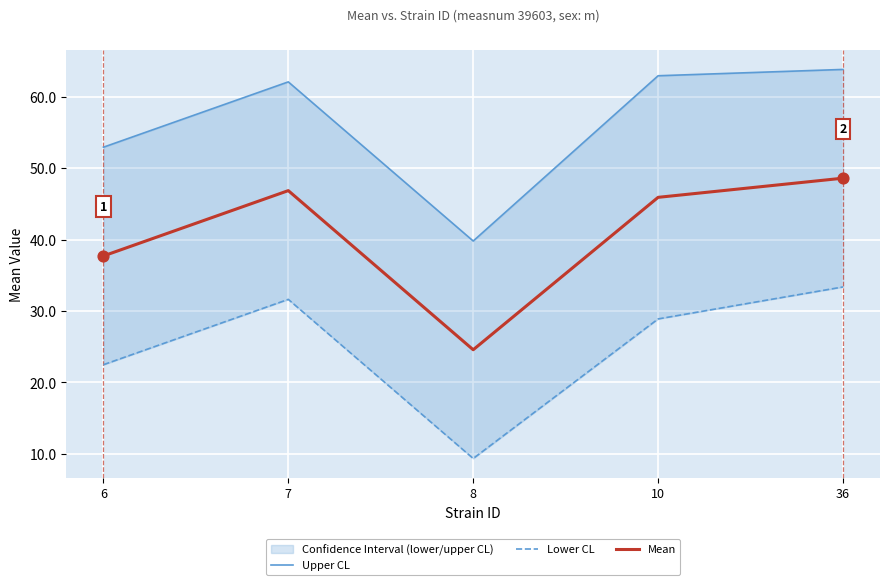

At how many categories does at least one series exceed 57?

3